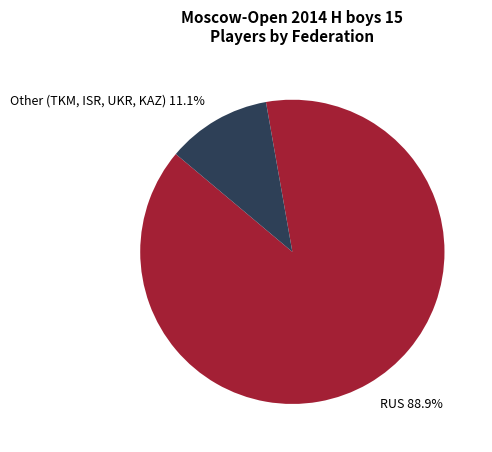

To the nearest percent, what is the combined percentage of Other and RUS?

100%